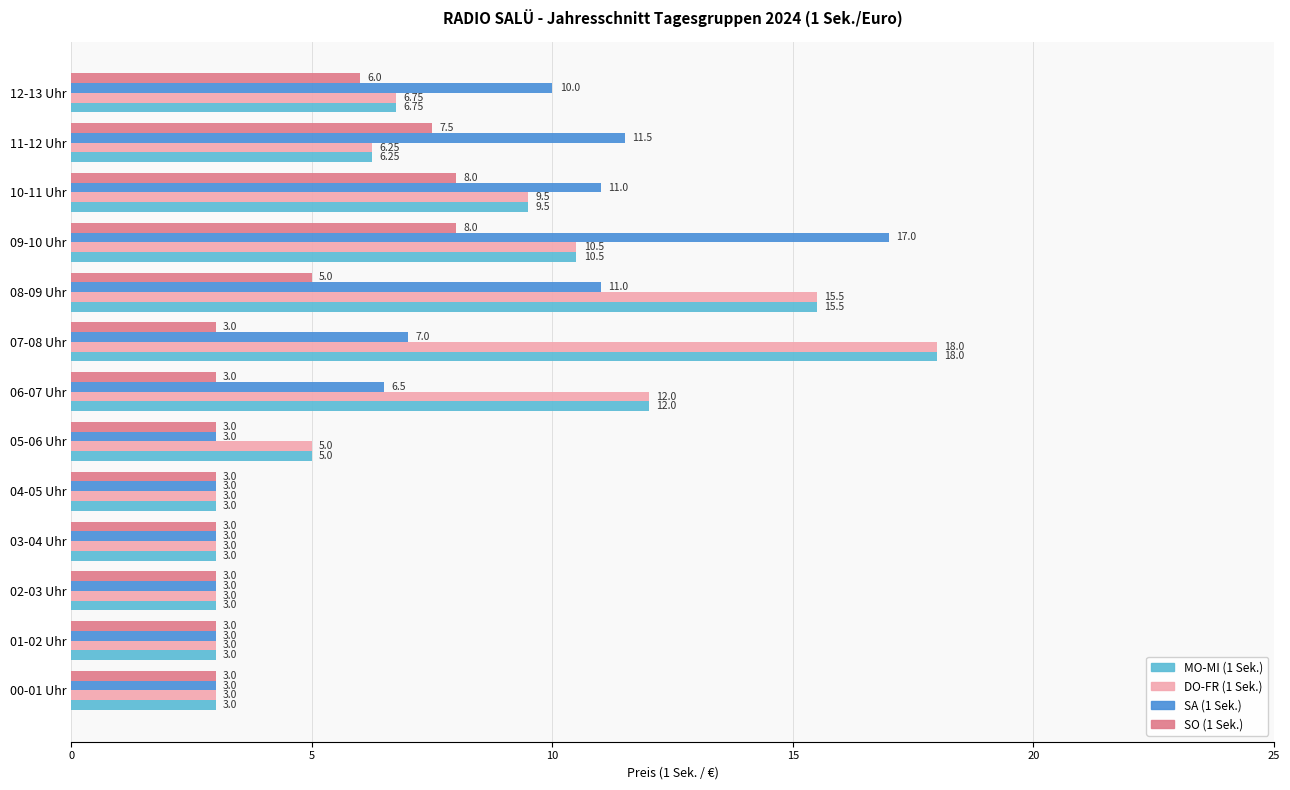

How many values in the DO-FR (1 Sek.) series exceed 6?

7